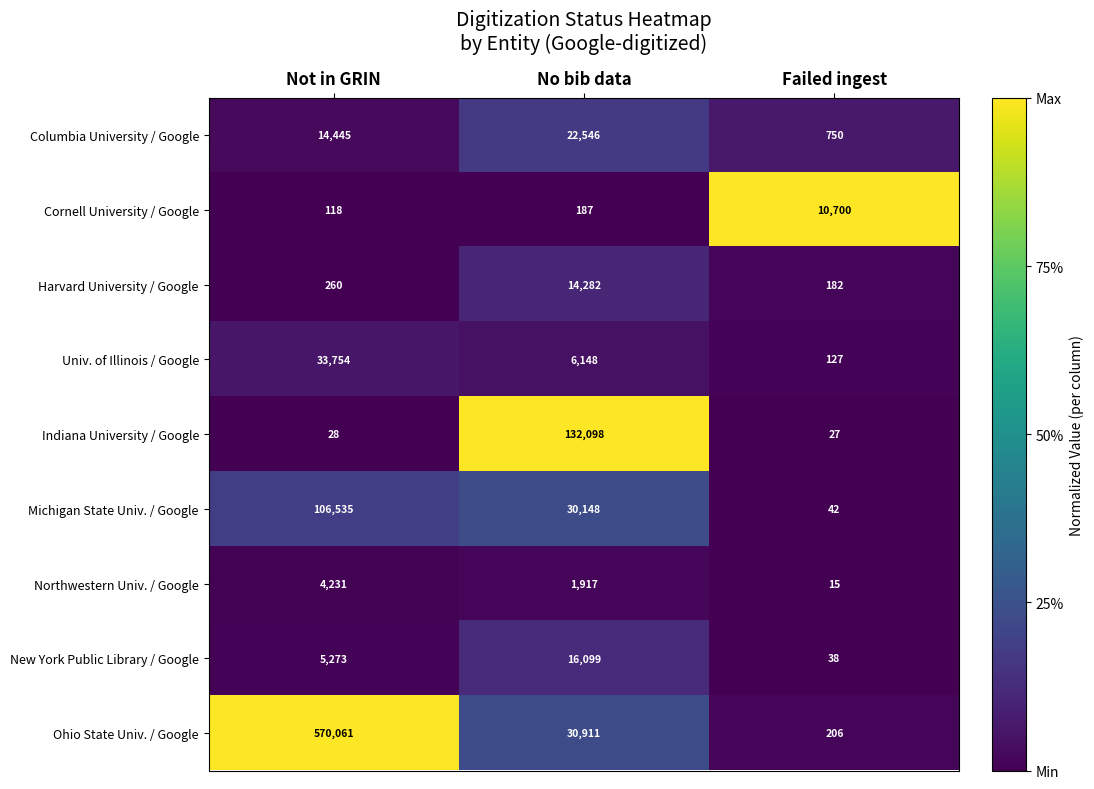

Which label corresponds to the largest value in the chart?

Not in GRIN